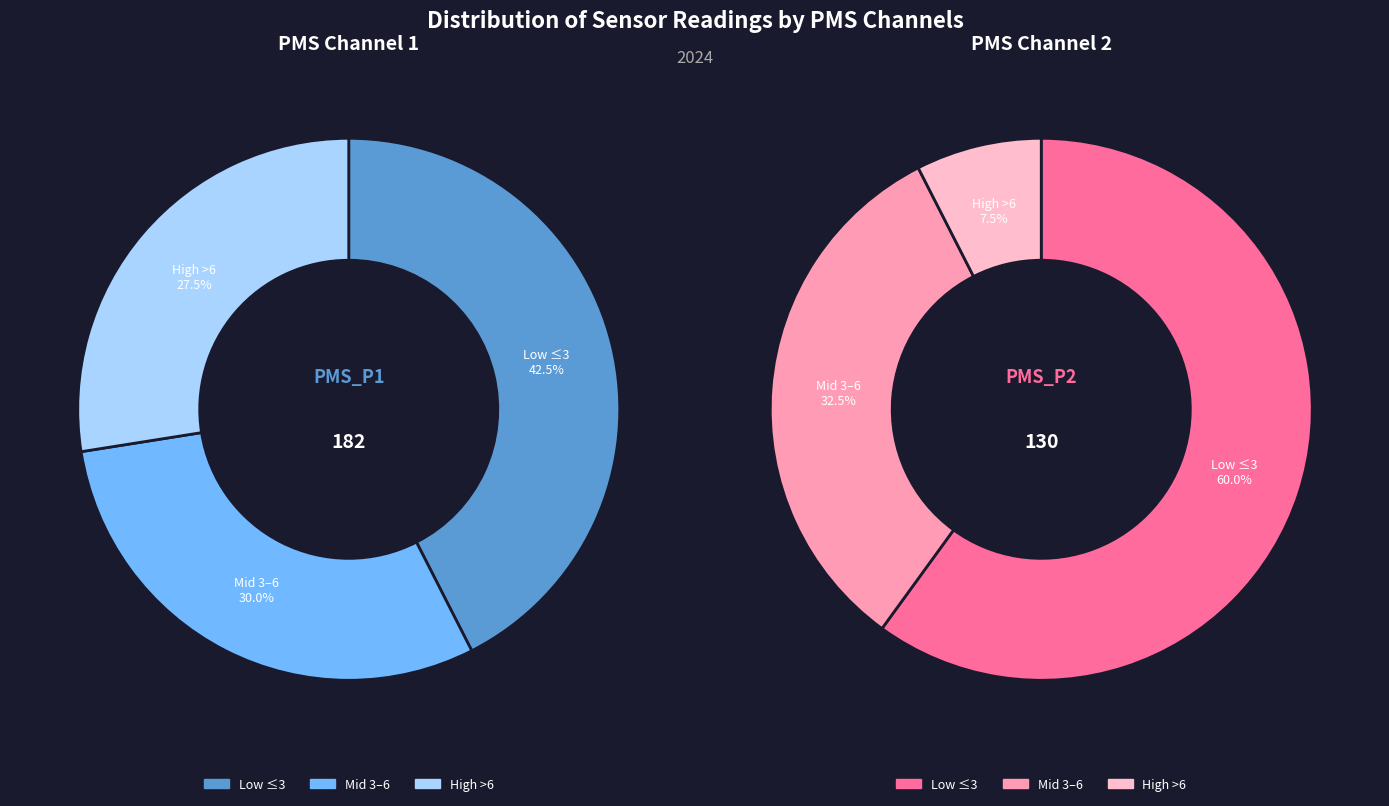

Do 26 and 26 together represent more than half of the pie?

No